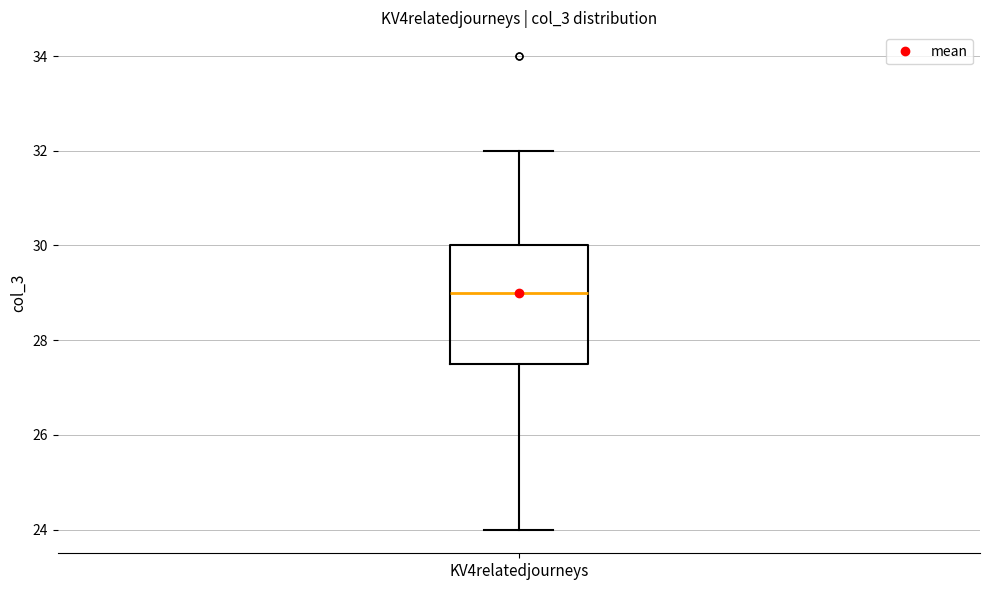

Transcribe this box plot: give where the median line is, the range the box spans, and where the two whiskers end, as read against the y-axis. The values are not printed on the chart, so give them approximately, as read against the axis.

median 29.0, box 27.6 to 30.0, whiskers 24.0 to 32.0